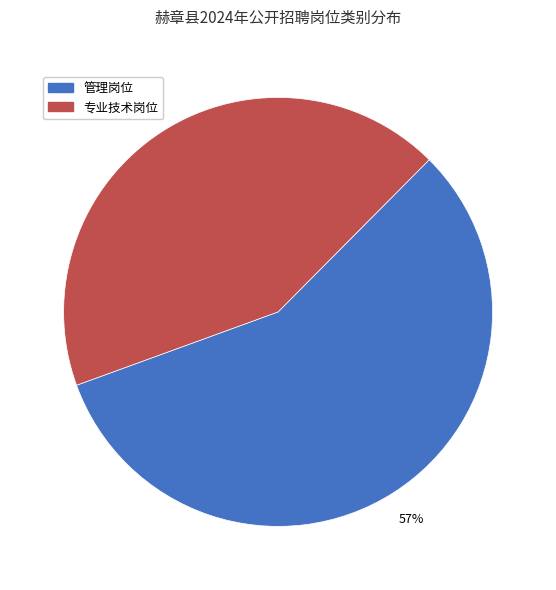

Which category has the smallest portion of the pie?

专业技术岗位